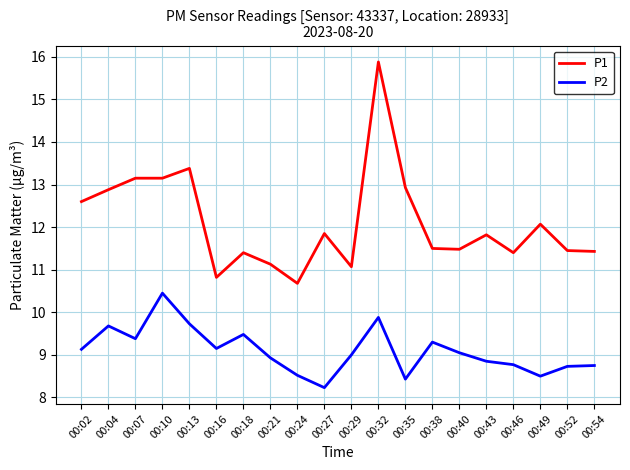

What are all the series names shown in the legend?

P1, P2